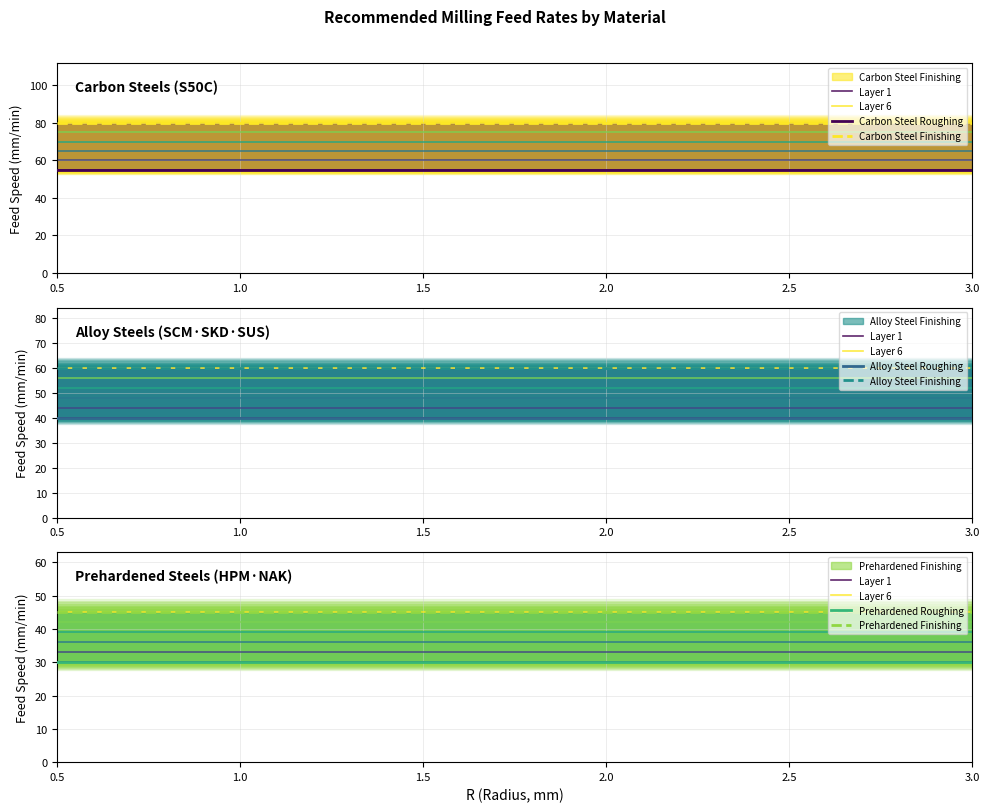

What is the total value across all series at 1.25?

310